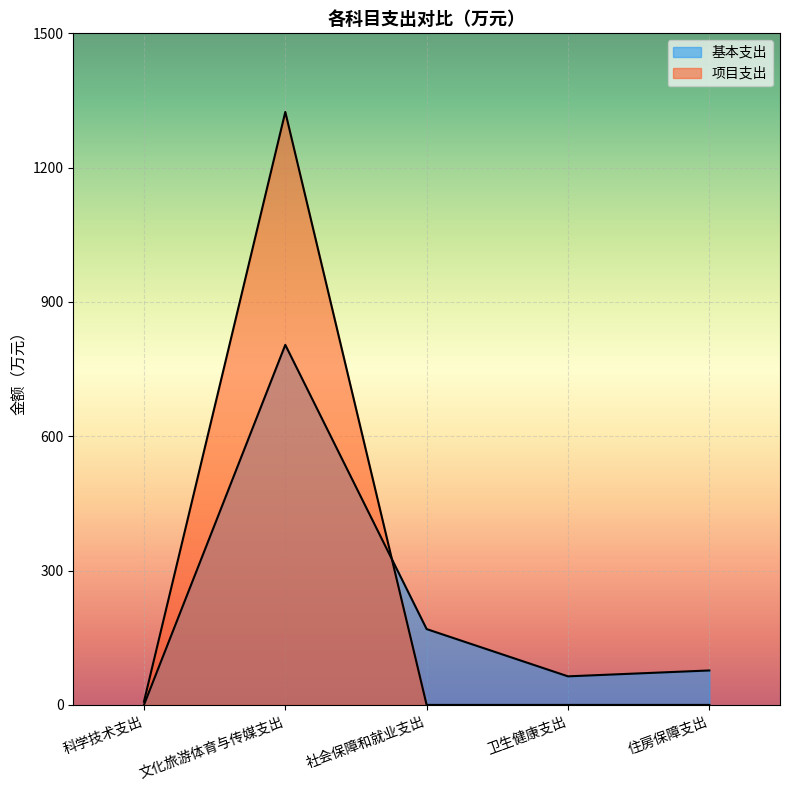

What is the label of the 3rd point from the left?

社会保障和就业支出